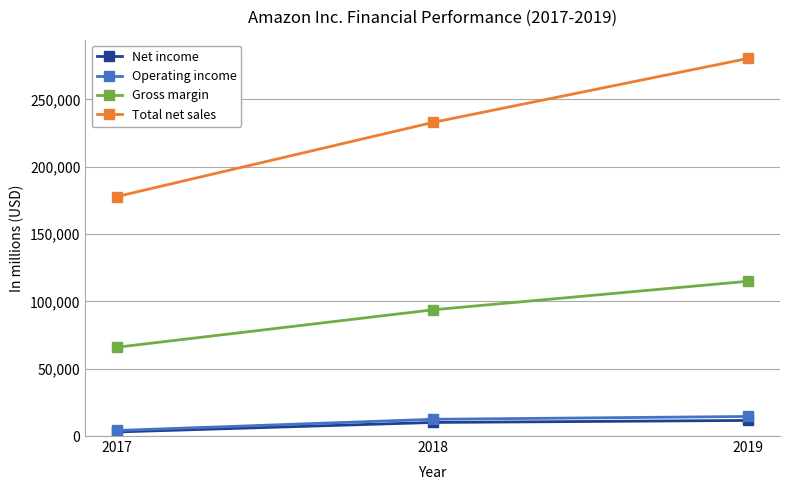

Which series has the largest total across all categories?

Total net sales